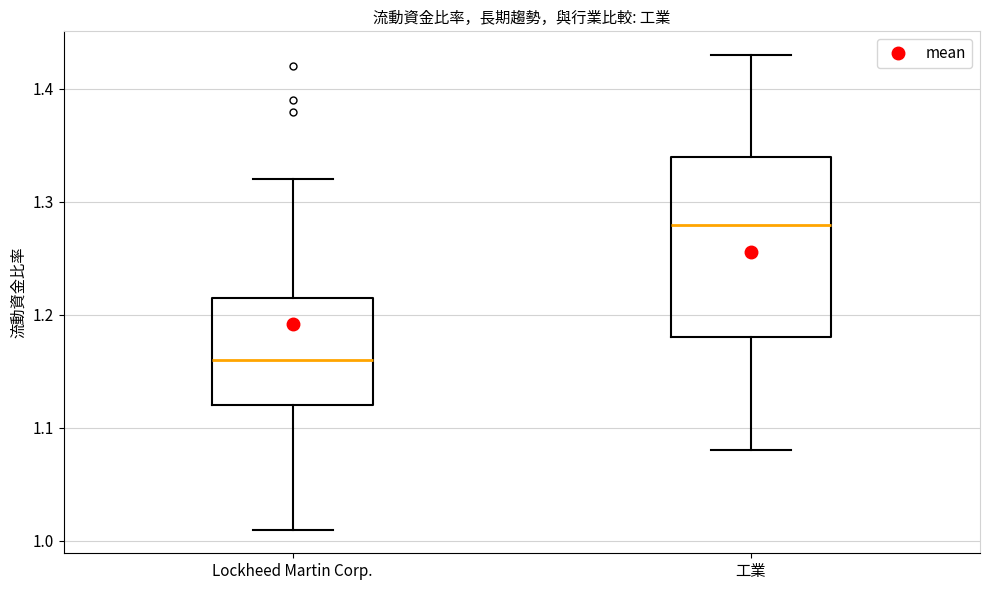

Reading left to right, read every box against the y-axis: the position of its median line, the range the box covers, and the ends of its whiskers. The values are not printed on the chart, so give them approximately, as read against the axis.

Lockheed Martin Corp.: median 1.16, box 1.12 to 1.22, whiskers 1.01 to 1.32
工業: median 1.28, box 1.18 to 1.34, whiskers 1.08 to 1.43